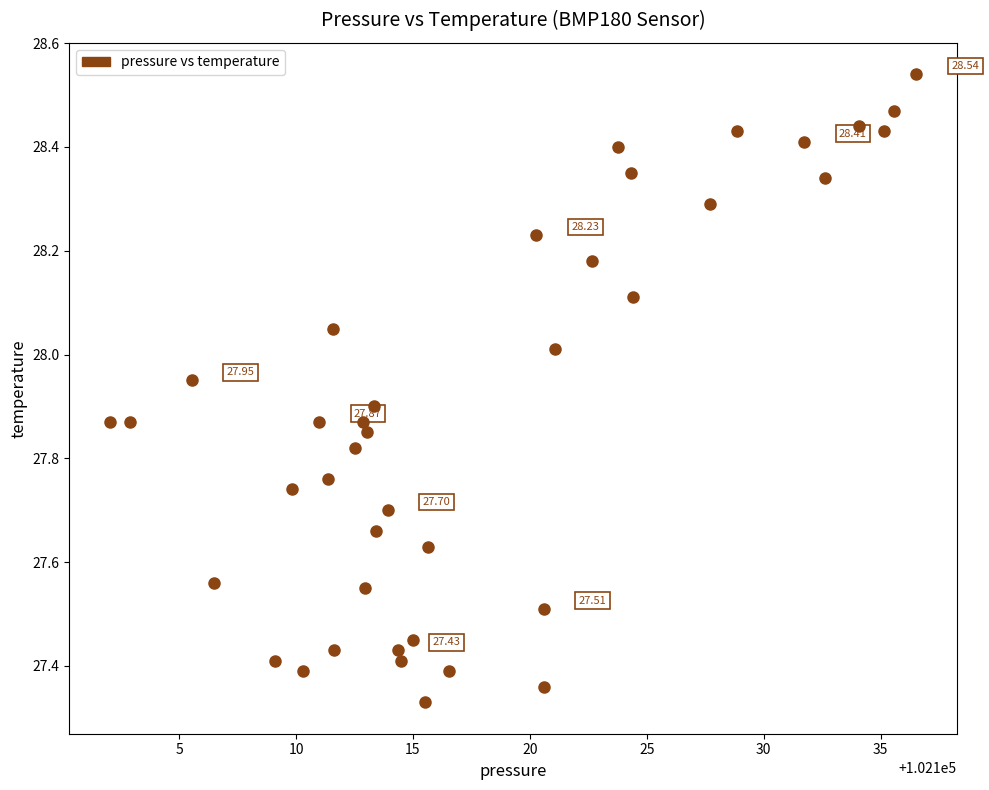

What is the range of Y values (max minus min)?

1.2